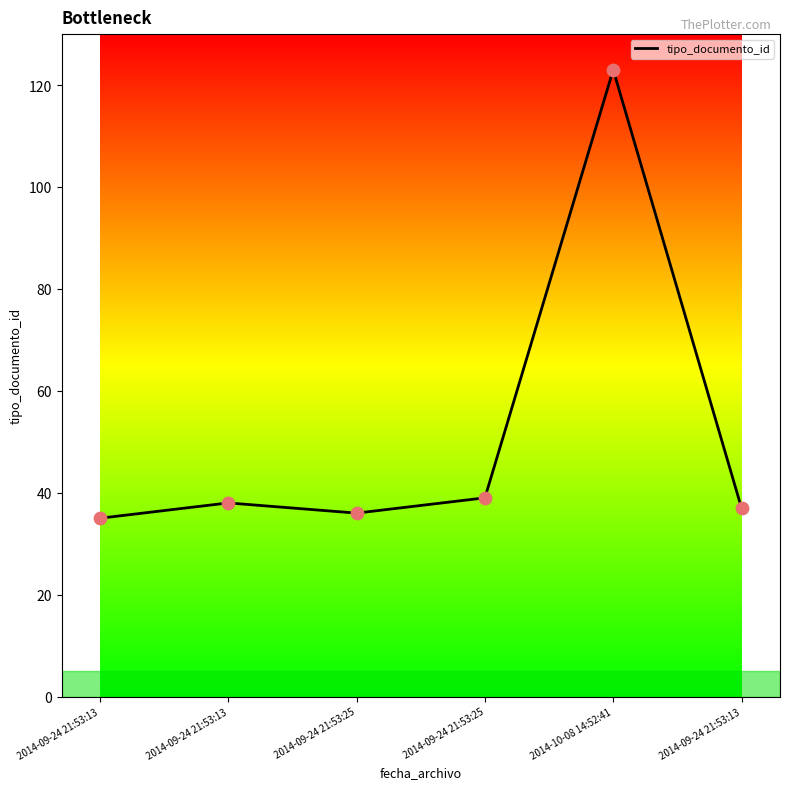

Between 2014-09-24 21:53:25 and 2014-10-08 14:52:41, which is larger?

2014-10-08 14:52:41